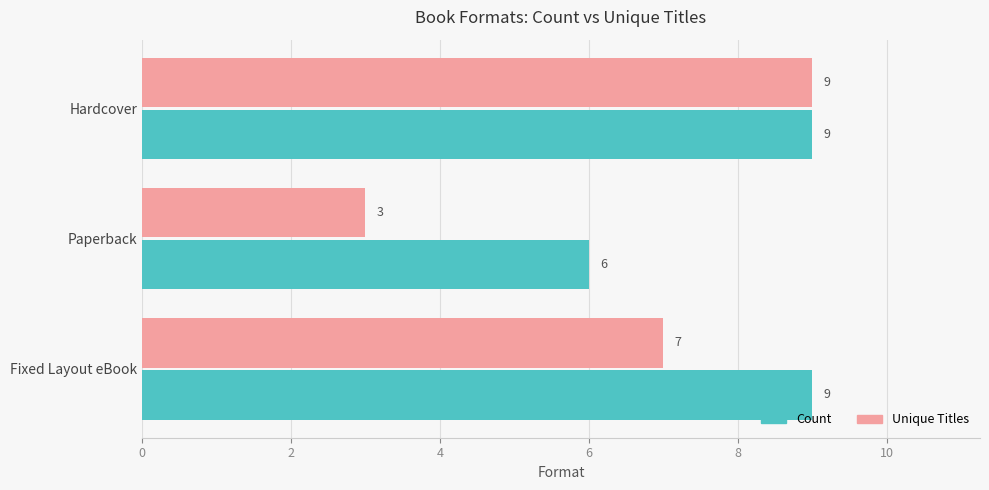

Which series has the largest total across all categories?

Count